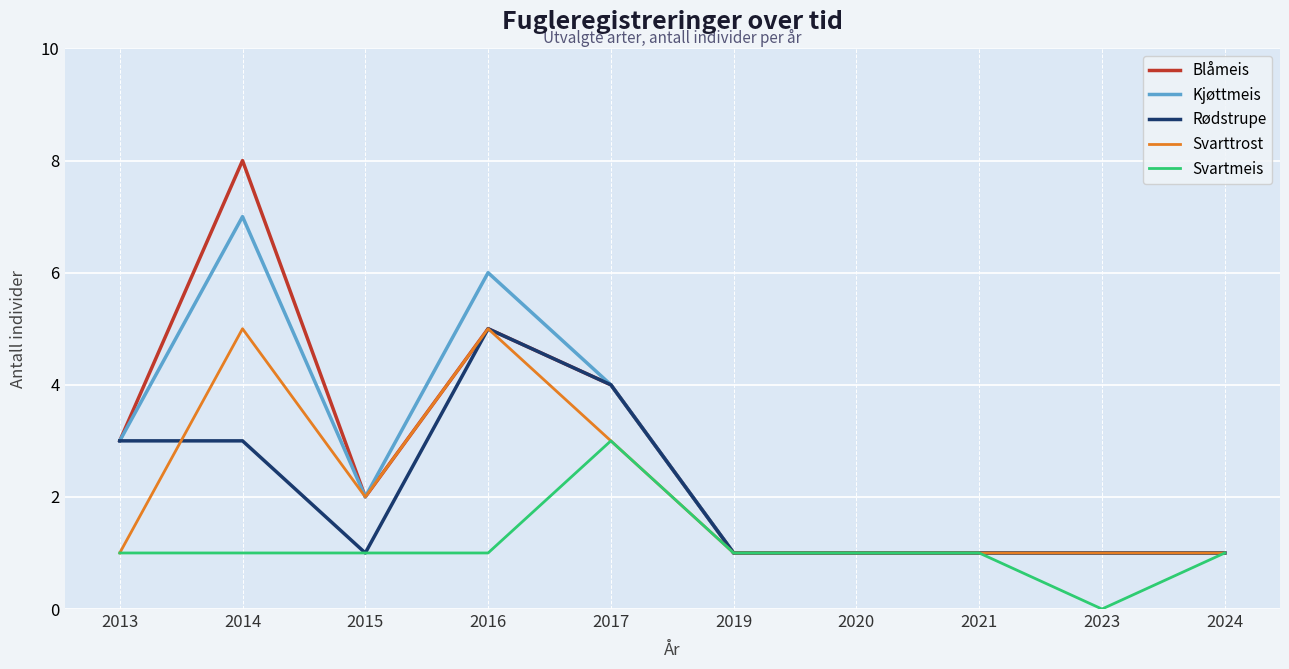

What are all the series names shown in the legend?

Blåmeis, Kjøttmeis, Rødstrupe, Svarttrost, Svartmeis